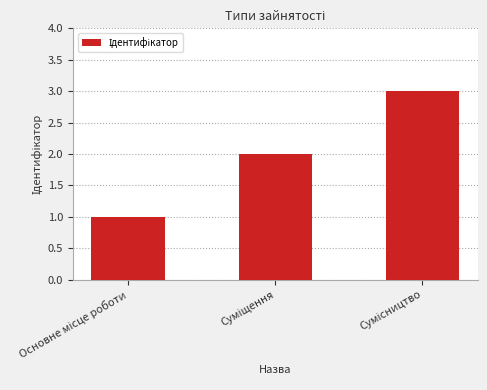

Count the values in the range 1 to 3.

3